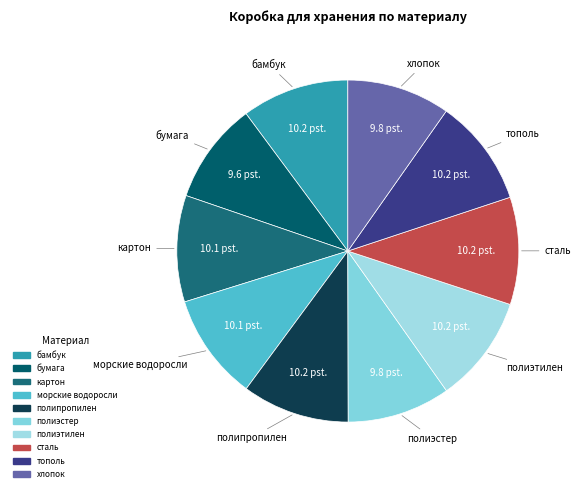

Is there a majority slice in this chart?

No